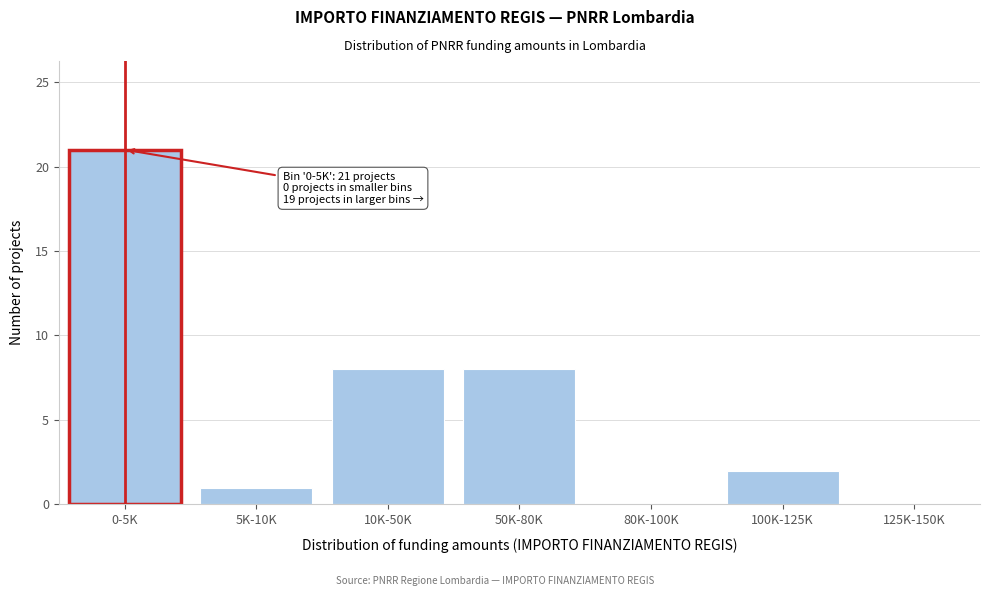

Reading right to left, what are all the values shown in this chart?

125K-150K=0	100K-125K=2	80K-100K=0	50K-80K=8	10K-50K=8	5K-10K=1	0-5K=21